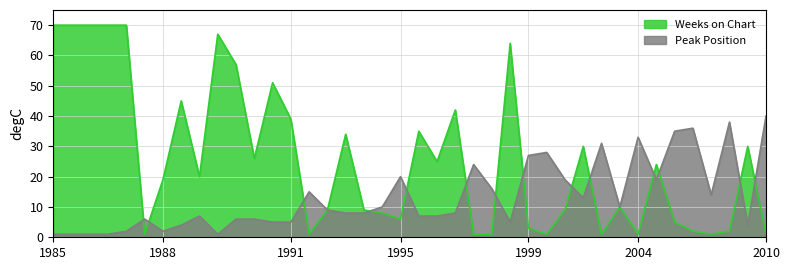

Which series has the largest range (max minus min)?

Weeks on Chart